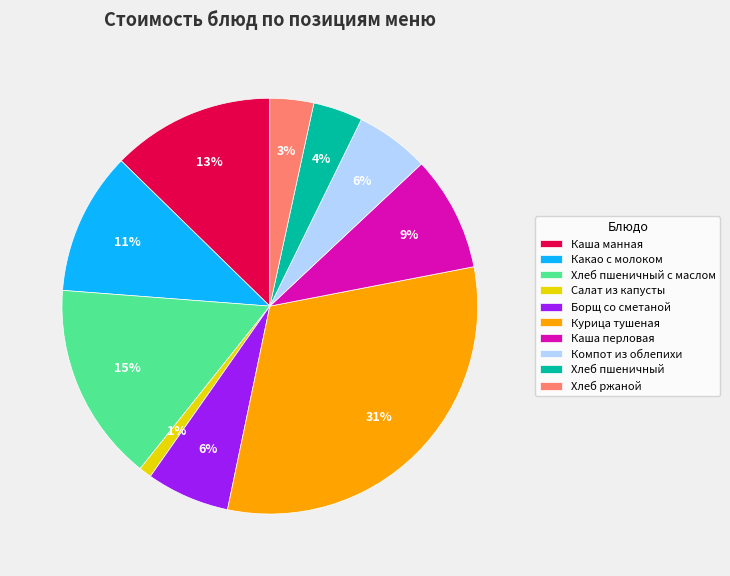

Is there any slice that represents more than half of the pie?

No